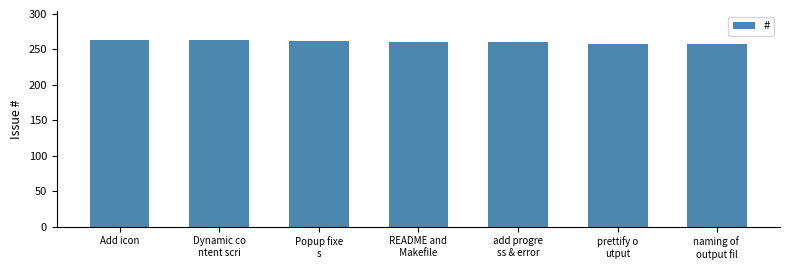

Is it true that the value at README and
 Makefile  is 146?

False